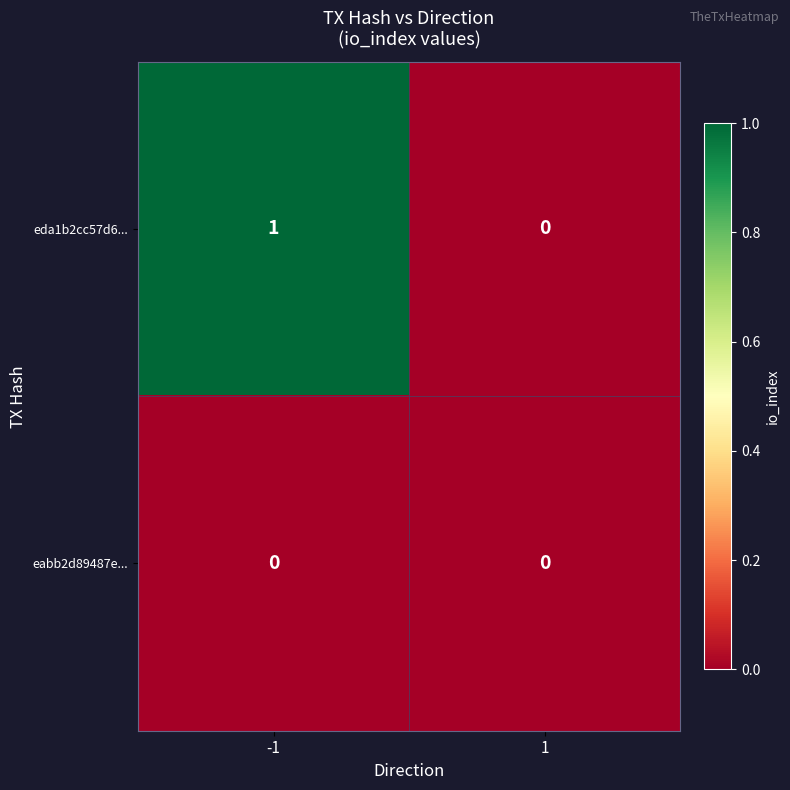

True or false: eda1b2cc57d6... has a value of 0 at -1.

False